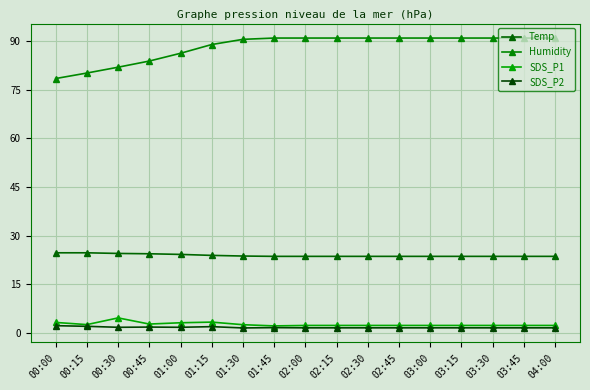

True or false: Humidity has a value of 91.0 at 02:15.

True